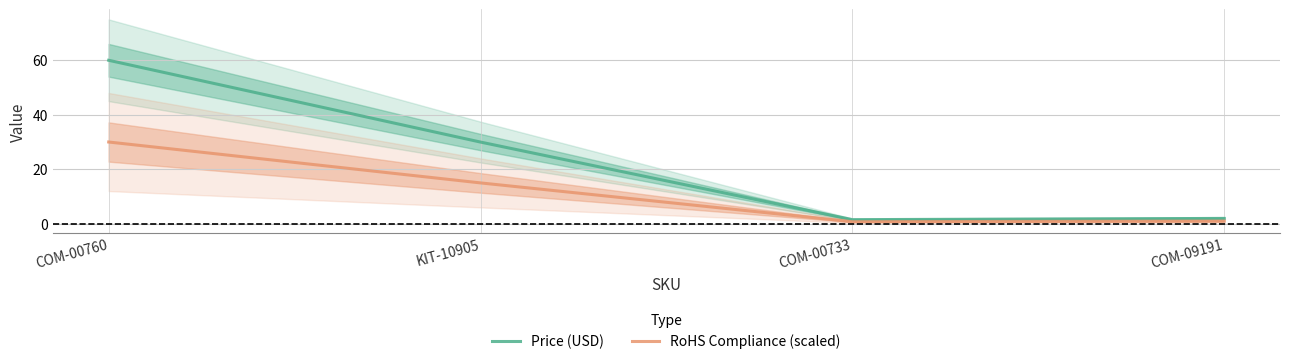

What is the label of the 1st point from the right?

COM-09191